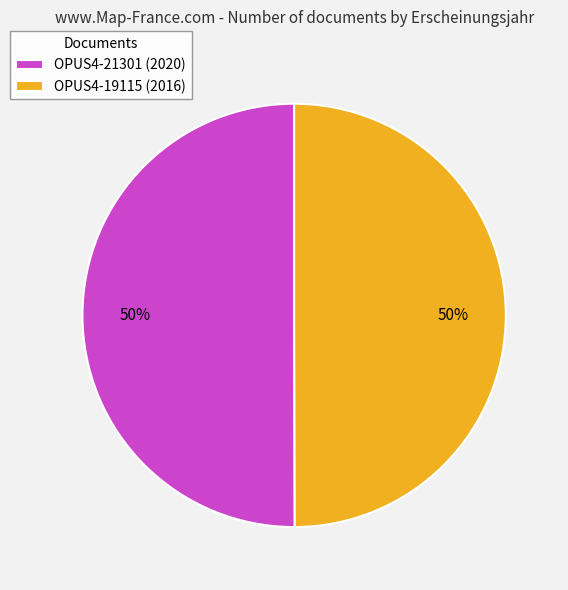

How many slices are in this pie chart?

2